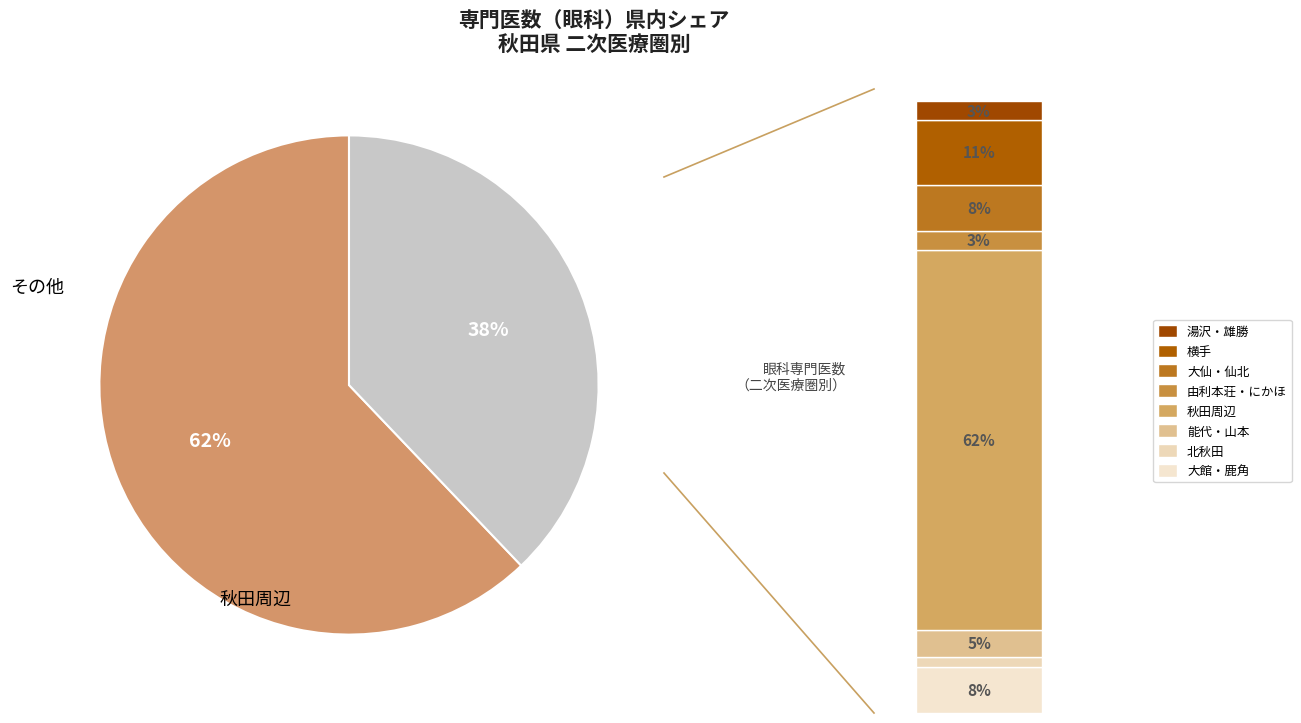

Is there a majority slice in this chart?

Yes